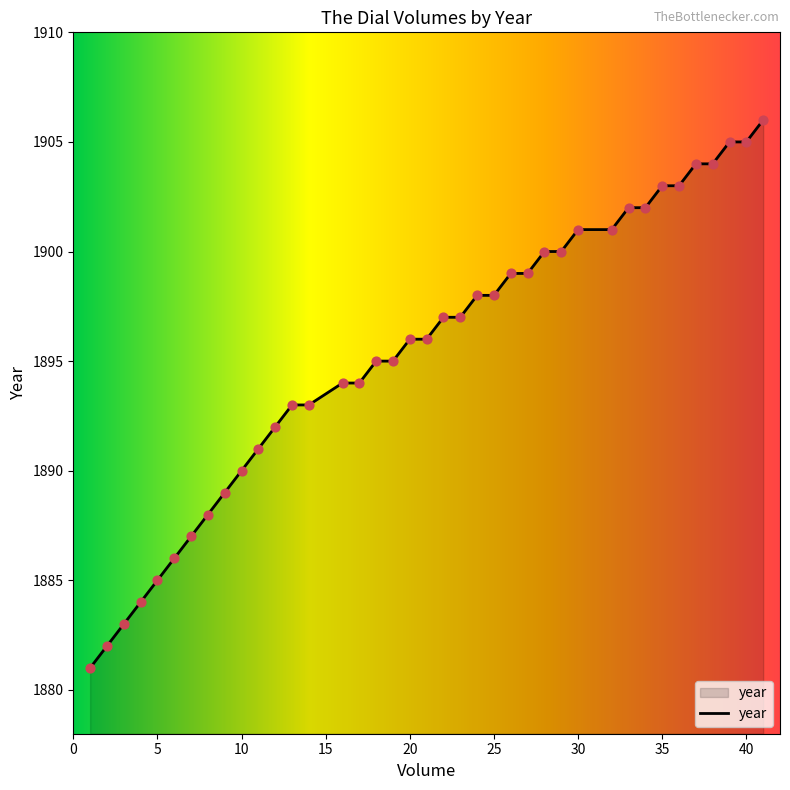

What is the difference between the maximum and minimum values?

25